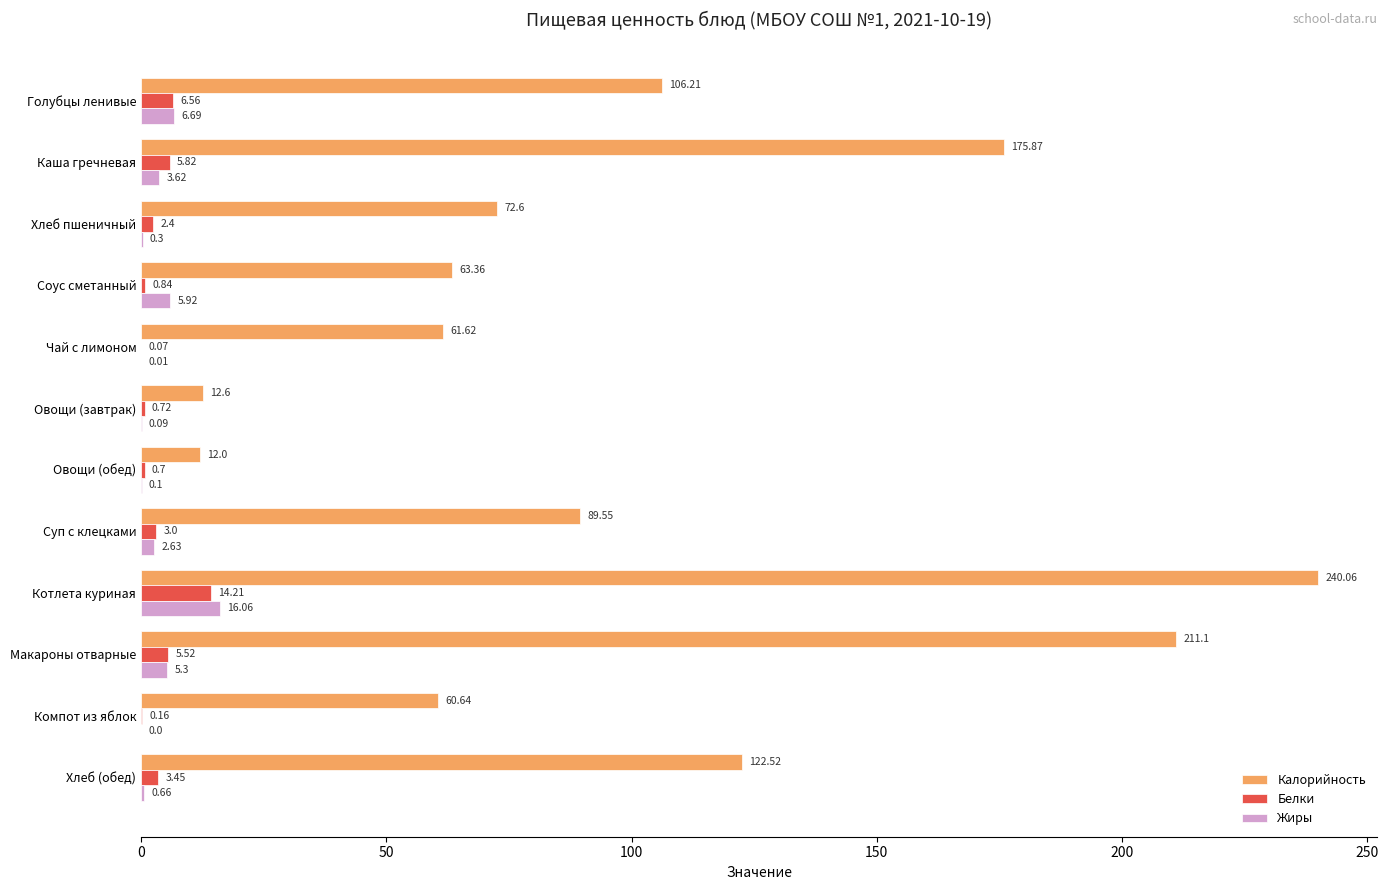

What is the sum of the Жиры values at Суп с клецками and Овощи (завтрак)?

2.7